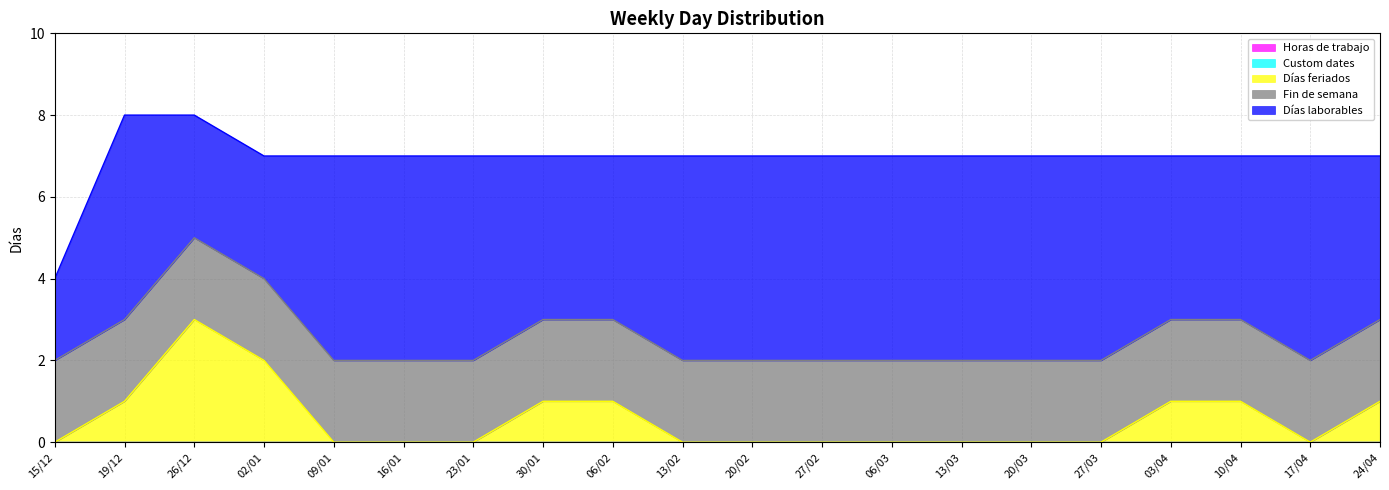

Read the Días laborables value at 19/12.

5